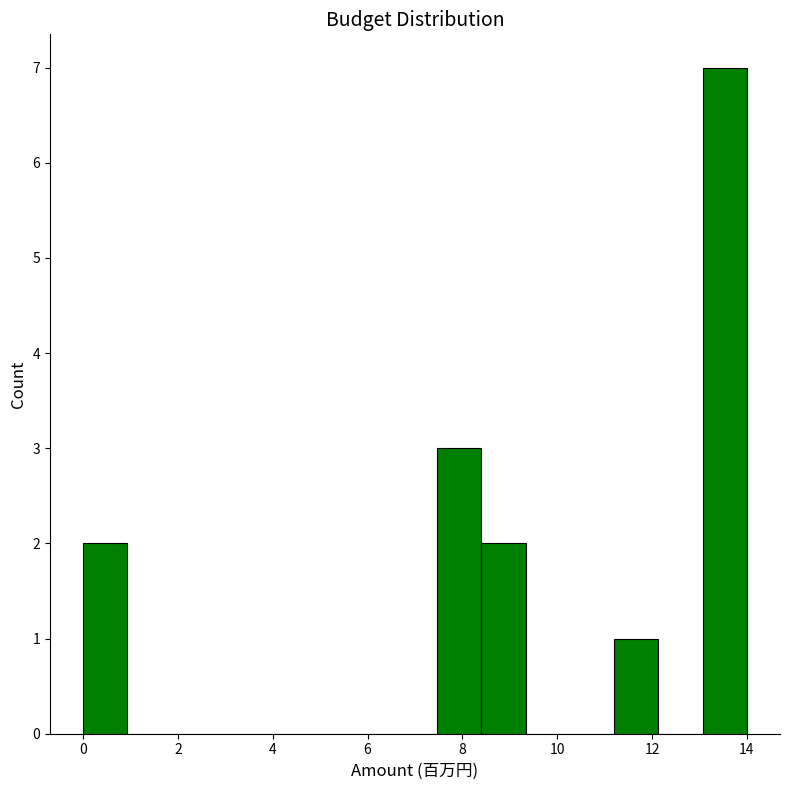

Reading left to right, list every bar in this chart as the range it spans on the x-axis followed by its height. Neither the bar edges nor the heights are printed on the chart, so give them approximately, as read against the axes.

0.0 to 1.0: 2
1.0 to 1.8: 0
1.8 to 2.8: 0
2.8 to 3.8: 0
3.8 to 4.6: 0
4.6 to 5.6: 0
5.6 to 6.6: 0
6.6 to 7.4: 0
7.4 to 8.4: 3
8.4 to 9.4: 2
9.4 to 10.2: 0
10.2 to 11.2: 0
11.2 to 12.2: 1
12.2 to 13.0: 0
13.0 to 14.0: 7